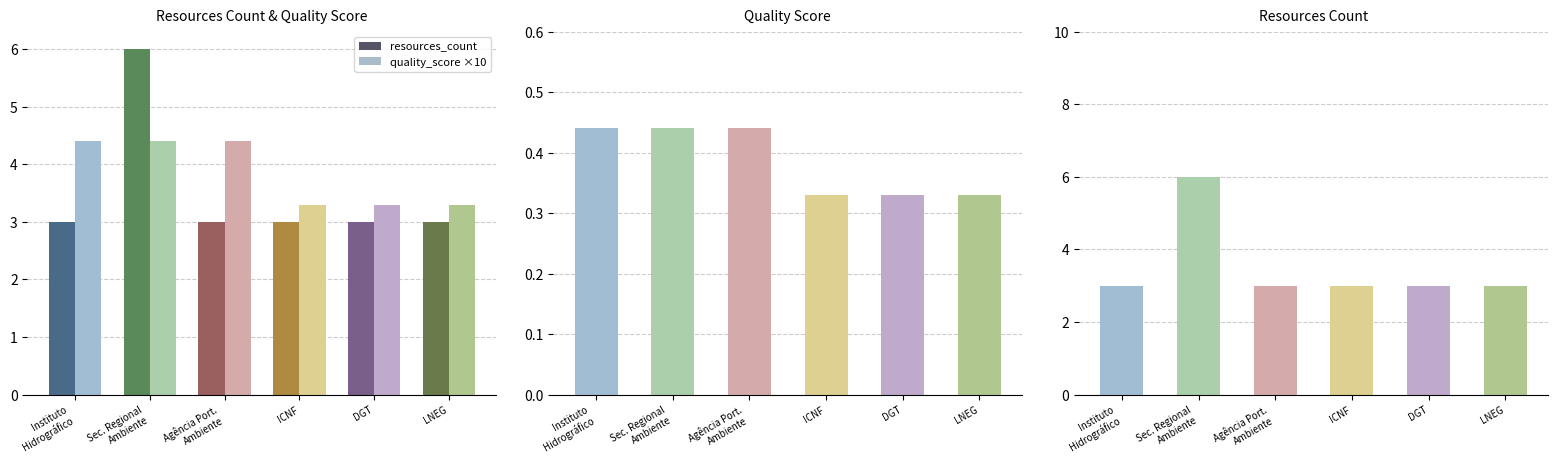

What value does the resources_count series have at Secretaria Regional do Ambiente?

6.0